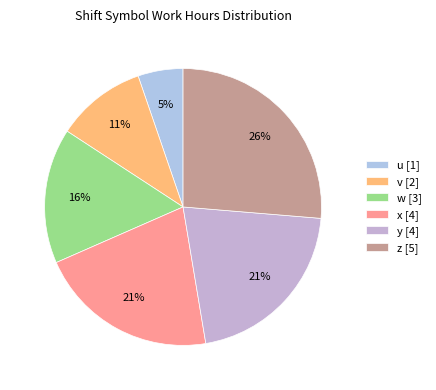

True or false: v accounts for 21% of the total.

False